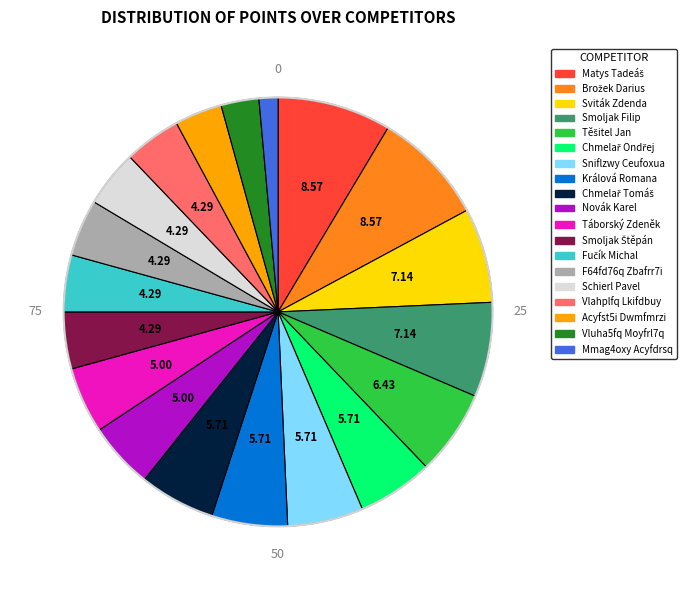

Approximately how many times larger is the value at Schierl Pavel compared to F64fd76q Zbafrr7i?

1.0